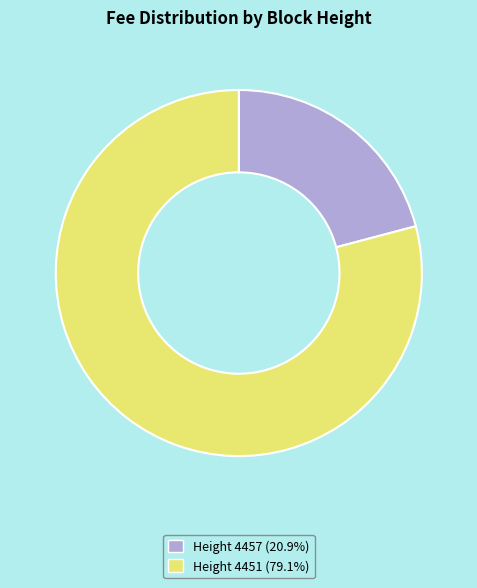

Does any single category account for the majority?

Yes